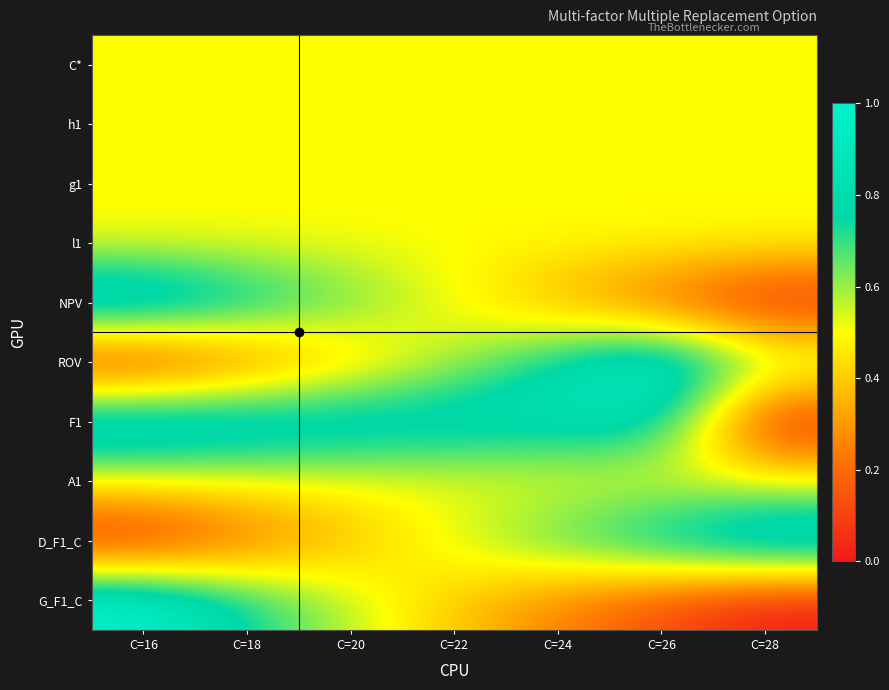

What is the greatest value displayed?

1.0